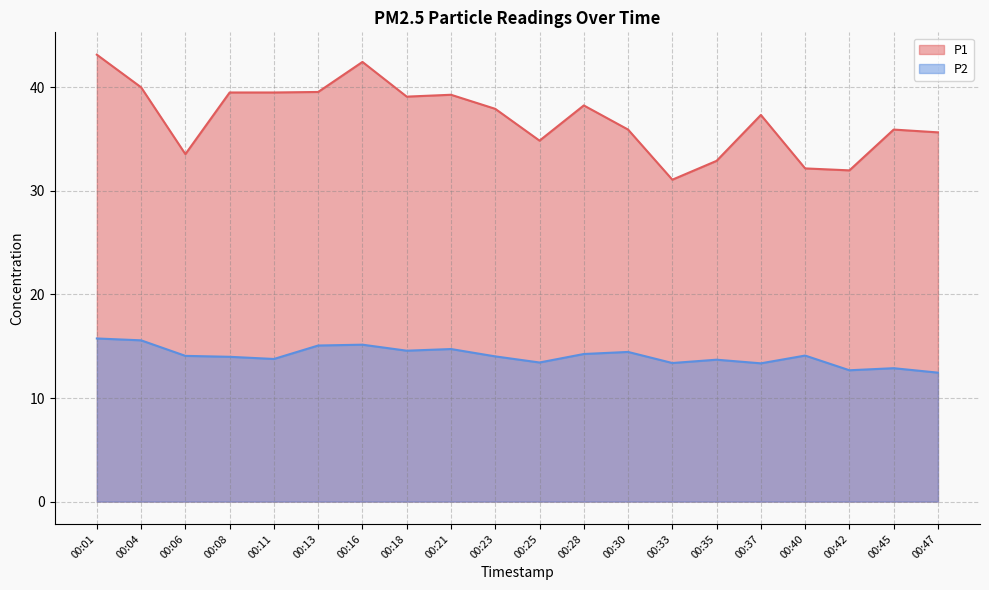

How many lines are shown in the chart?

2